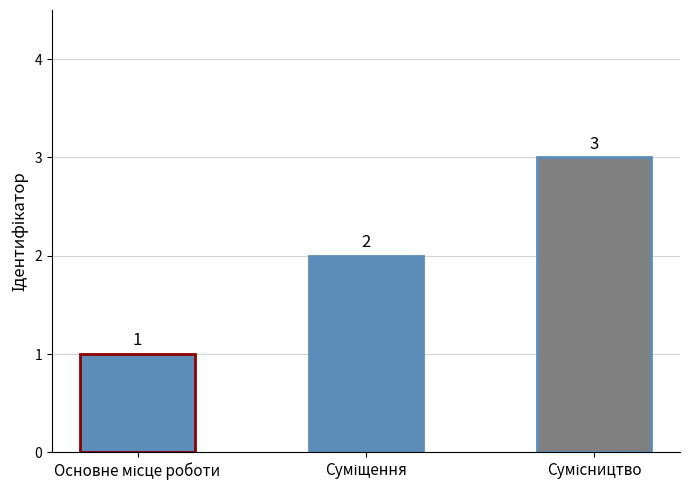

Count the values in the range 1 to 3.

3